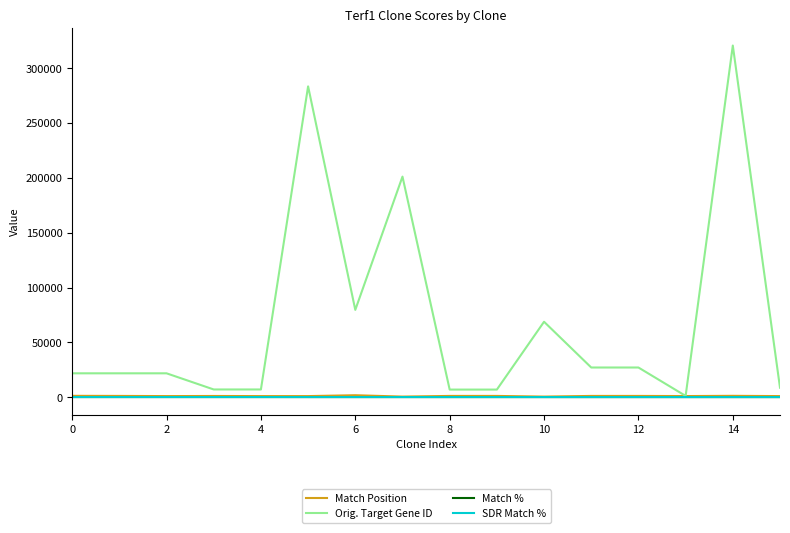

Which series has the widest spread of values?

Orig. Target Gene ID